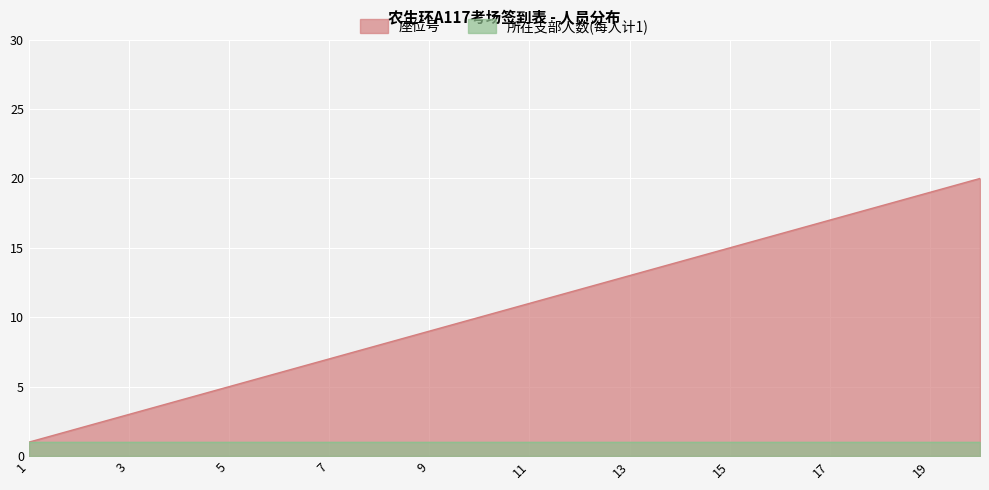

Reading left to right, extract all data points from this chart.

1	2	3	4	5	6	7	8	9	10	11	12	13	14	15	16	17	18	19	20